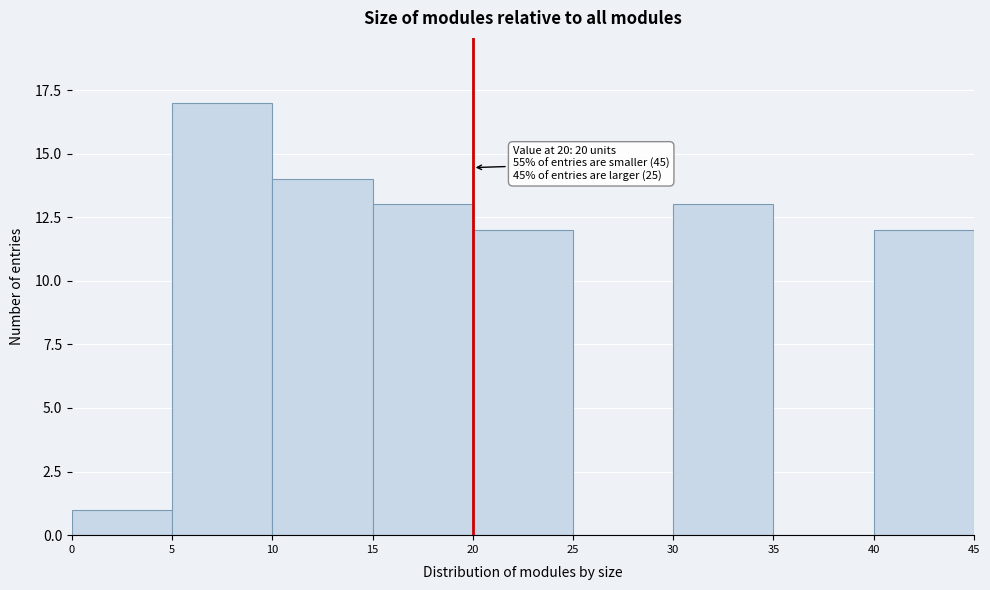

Over which range of the x-axis is the bar tallest?

5 to 10